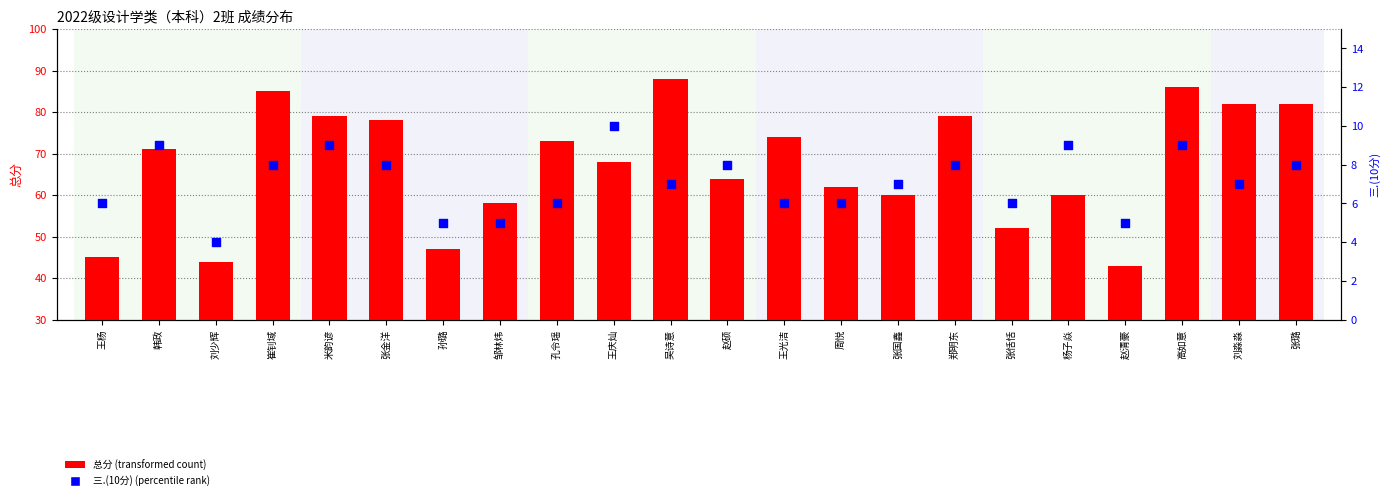

What is the total value across all series at 孔令瑶?

79